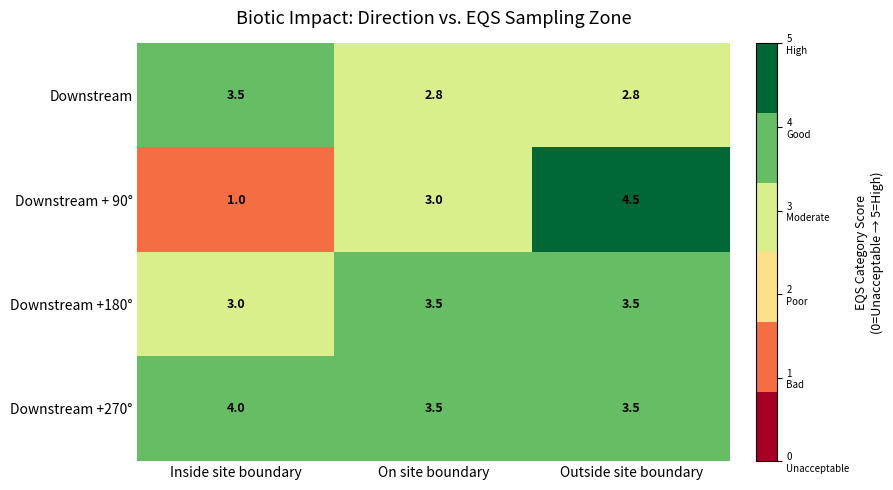

Between Inside site boundary and Outside site boundary, which series saw the biggest shift?

Downstream + 90°